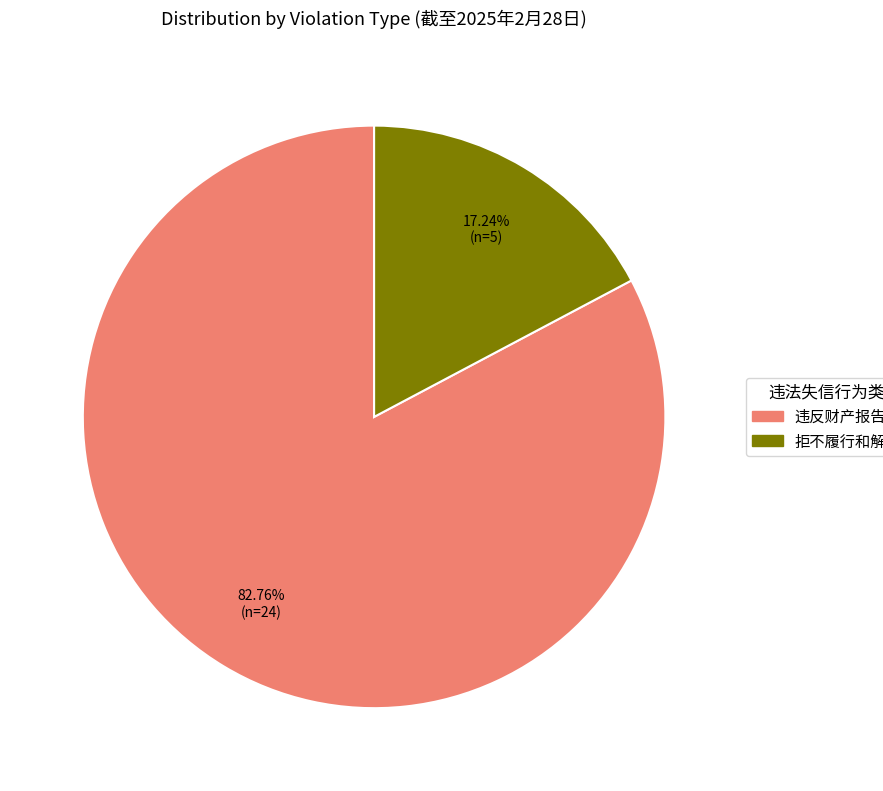

Does any single category account for the majority?

Yes